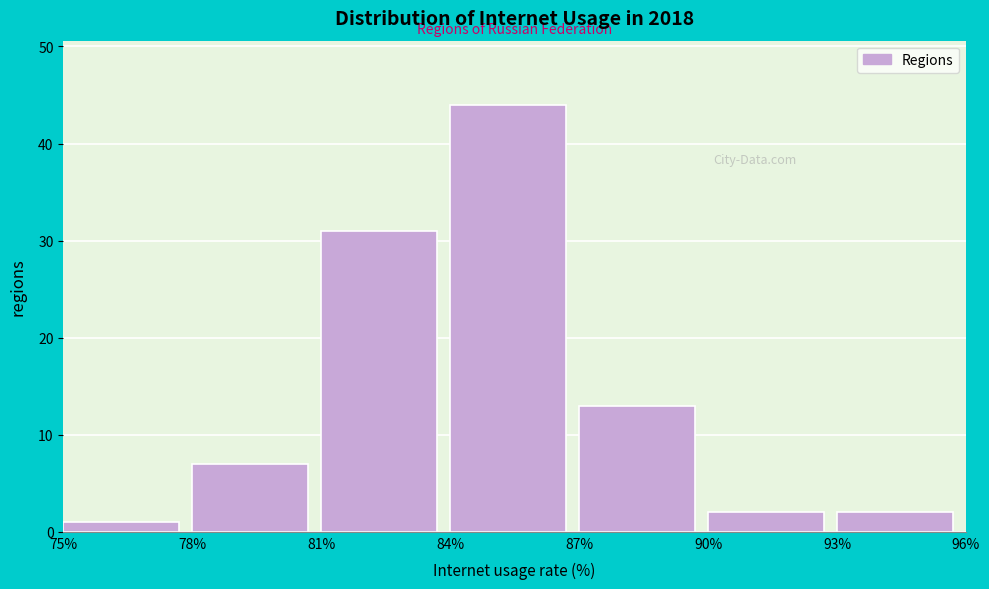

Reading left to right, list every bar in this chart as the range it spans on the x-axis followed by its height. The values are not printed on the chart, so give them approximately, as read against the axis.

75% to 78%: 1
78% to 81%: 7
81% to 84%: 31
84% to 87%: 44
87% to 90%: 13
90% to 93%: 2
93% to 96%: 2